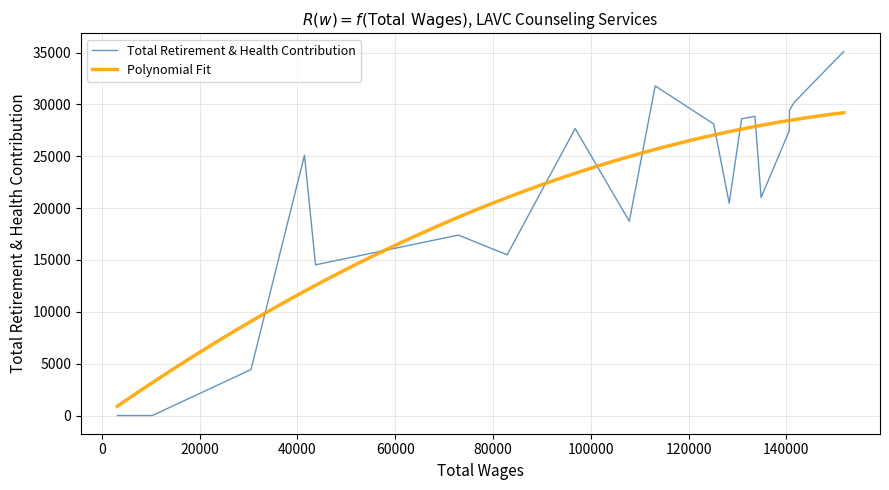

How many positive values are there?

17